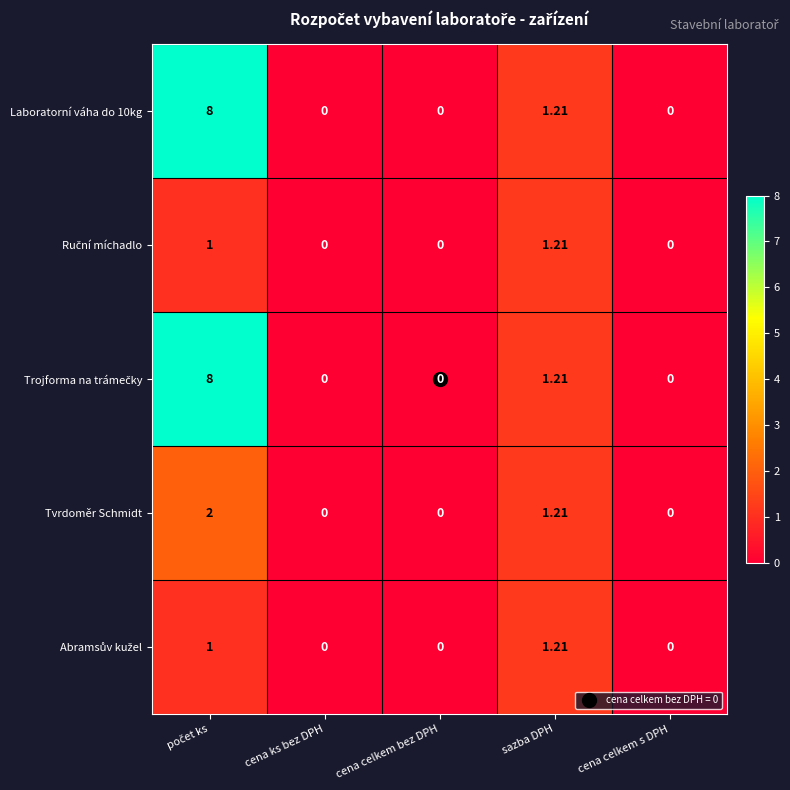

At which label is Laboratorní váha do 10kg closest to 4?

sazba DPH